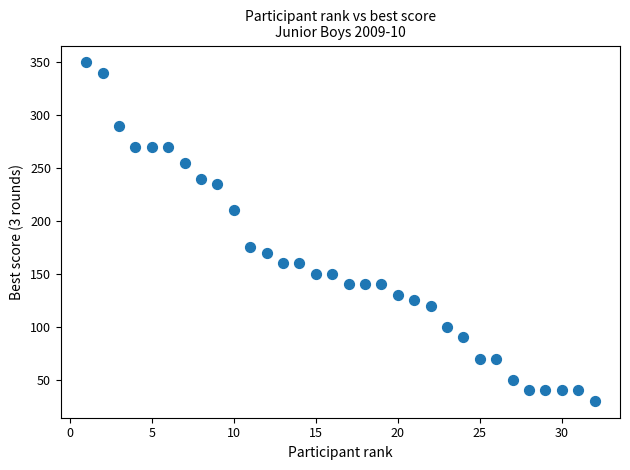

What is the range of Y values (max minus min)?

320